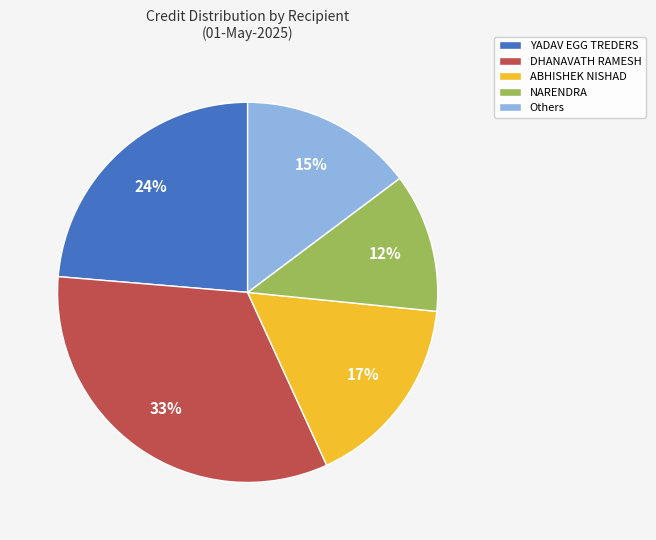

True or false: Others accounts for 7% of the total.

False